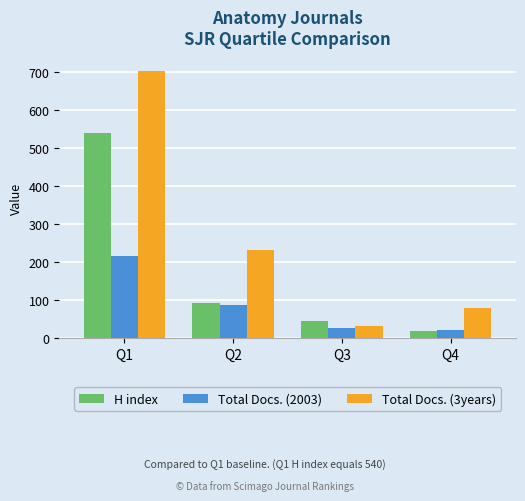

What are all the series names shown in the legend?

H index, Total Docs. (2003), Total Docs. (3years)